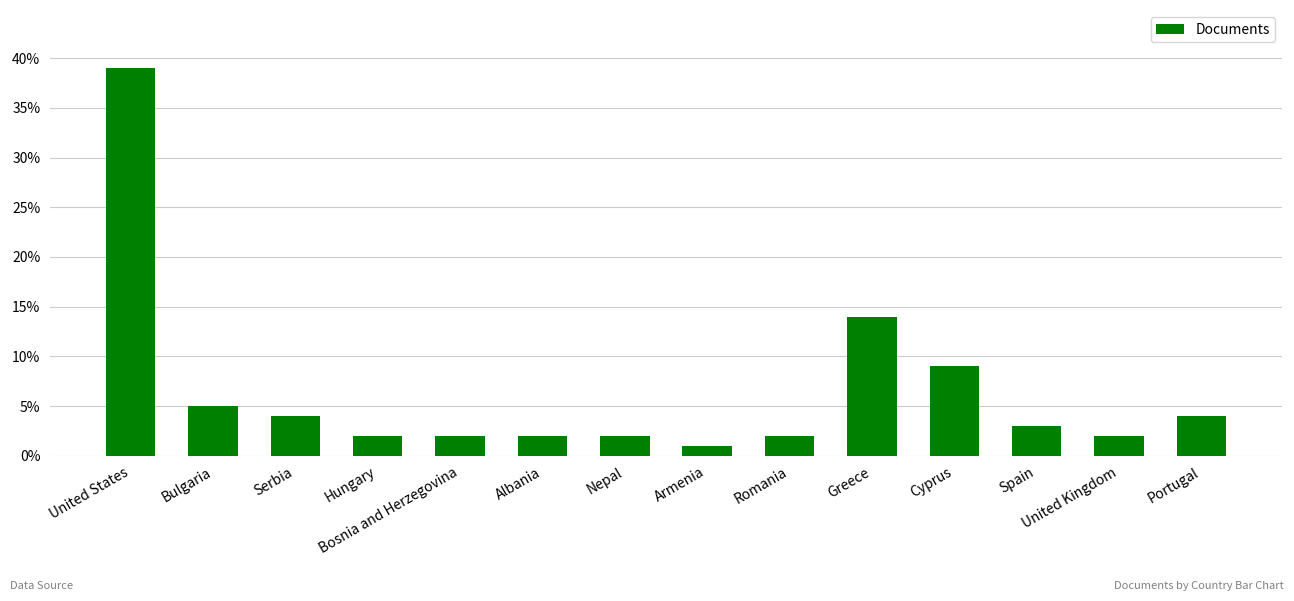

Reading left to right, list all the values displayed in this chart.

United States=39	Bulgaria=5	Serbia=4	Hungary=2	Bosnia and Herzegovina=2	Albania=2	Nepal=2	Armenia=1	Romania=2	Greece=14	Cyprus=9	Spain=3	United Kingdom=2	Portugal=4